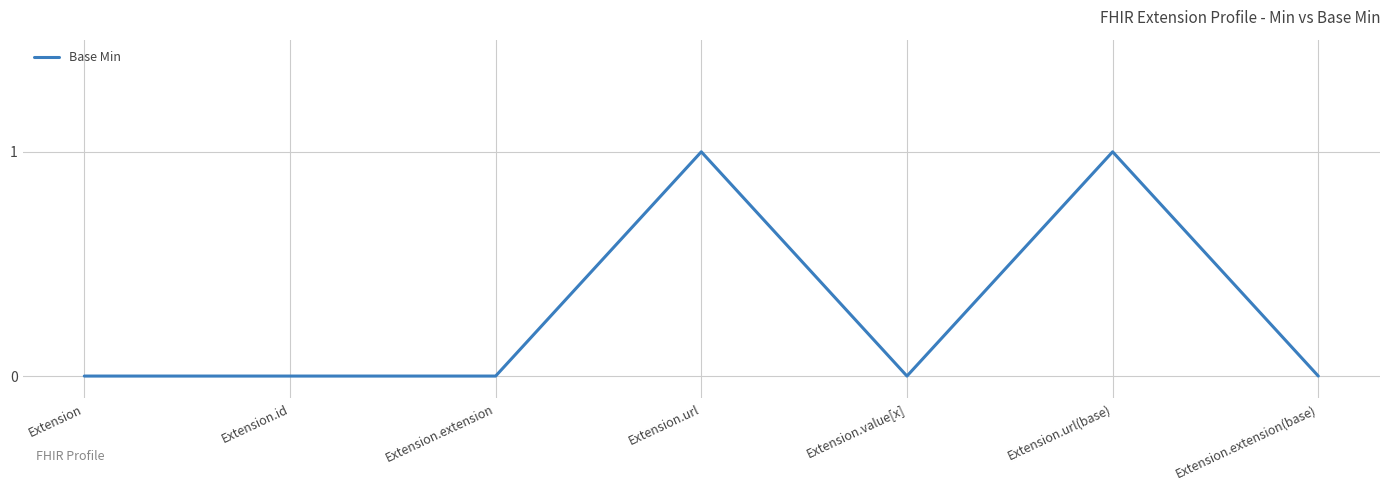

What is the change in value from Extension.value[x] to Extension.url(base)?

+1